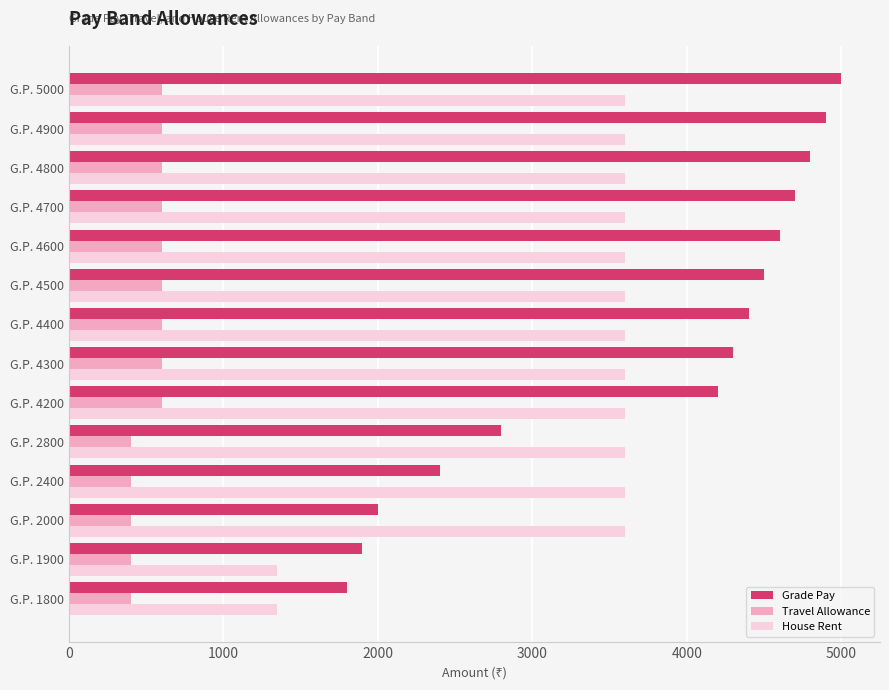

Is the value of Grade Pay at G.P. 4500 greater than the value of Travel Allowance at G.P. 2400?

Yes